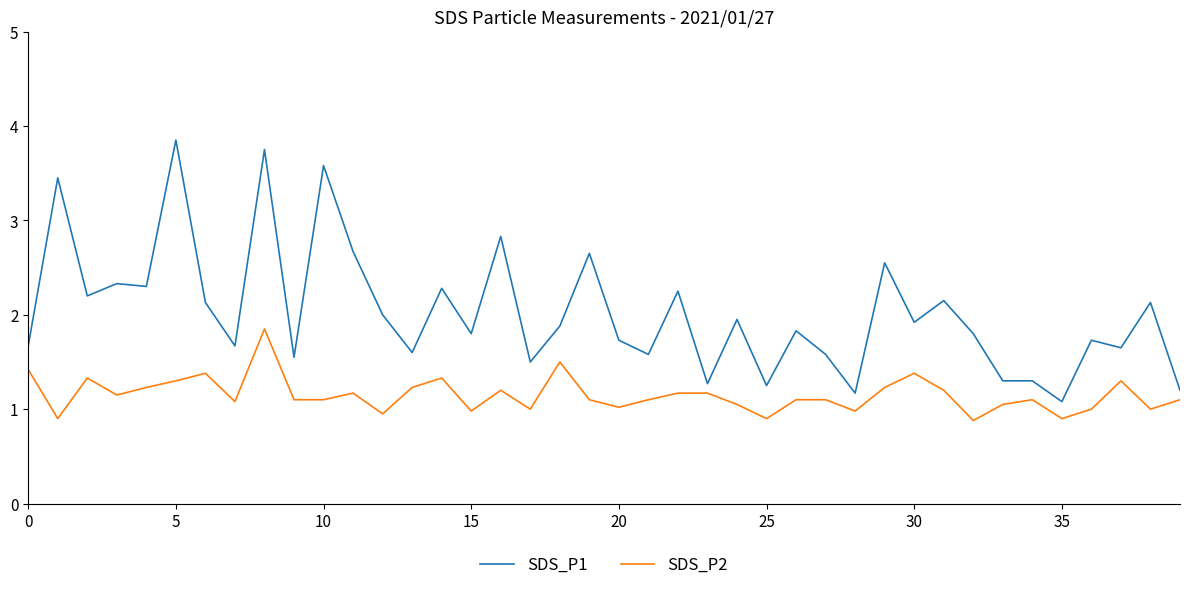

Which series has the largest total across all categories?

SDS_P1